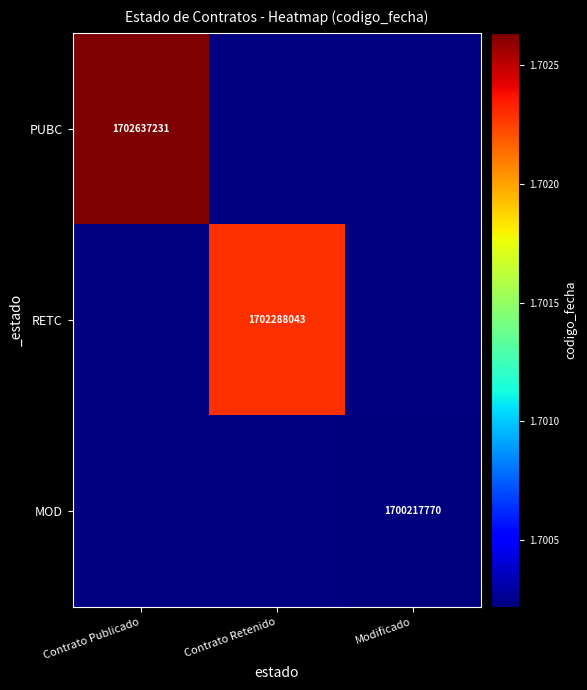

True or false: RETC has a value of 738319131.8 at Contrato Retenido.

False